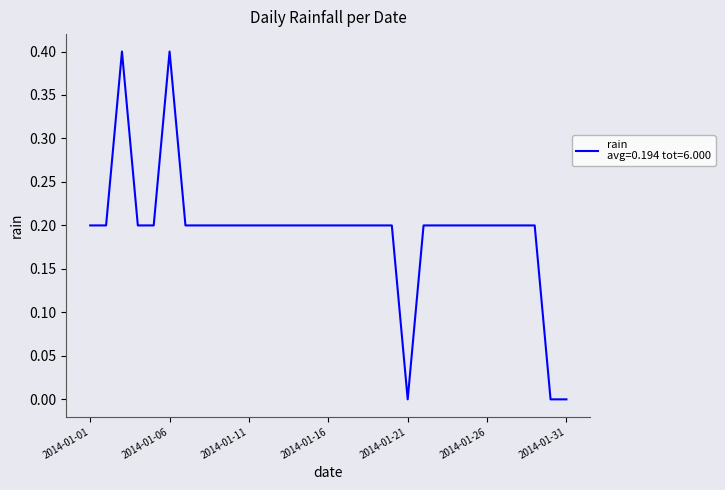

Reading left to right, transcribe all the data shown in this chart.

0.2	0.2	0.4	0.2	0.2	0.4	0.2	0.2	0.2	0.2	0.2	0.2	0.2	0.2	0.2	0.2	0.2	0.2	0.2	0.2	0.0	0.2	0.2	0.2	0.2	0.2	0.2	0.2	0.2	0.0	0.0